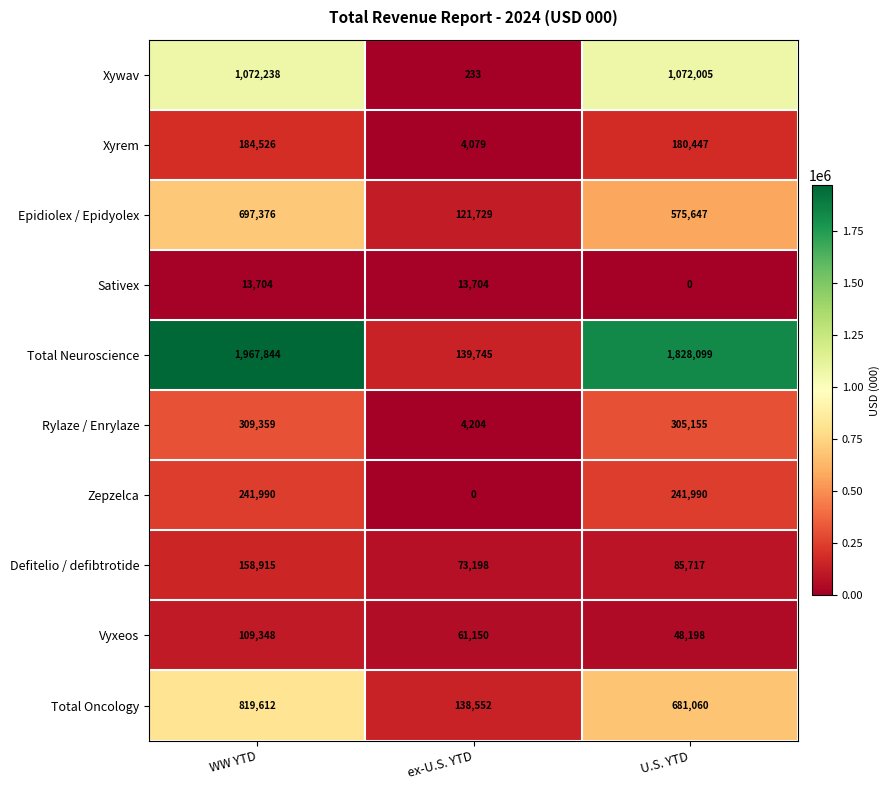

List the series in order of their peak value, highest first.

Total Neuroscience, Xywav, Total Oncology, Epidiolex / Epidyolex, Rylaze / Enrylaze, Zepzelca, Xyrem, Defitelio / defibtrotide, Vyxeos, Sativex